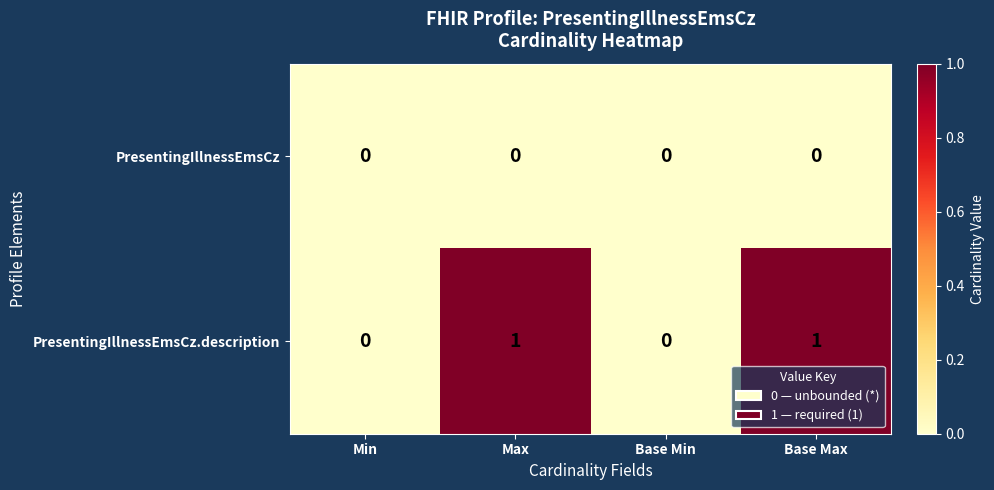

Which series has the largest total across all categories?

PresentingIllnessEmsCz.description